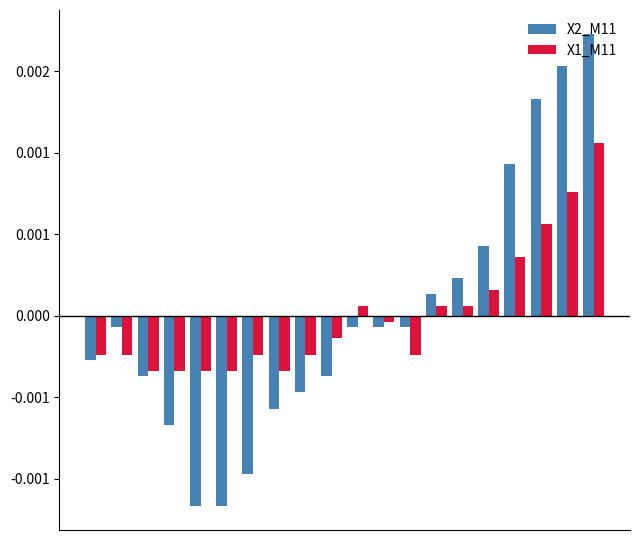

Rank the series by their average value, from highest to lowest.

X1_M11, X2_M11